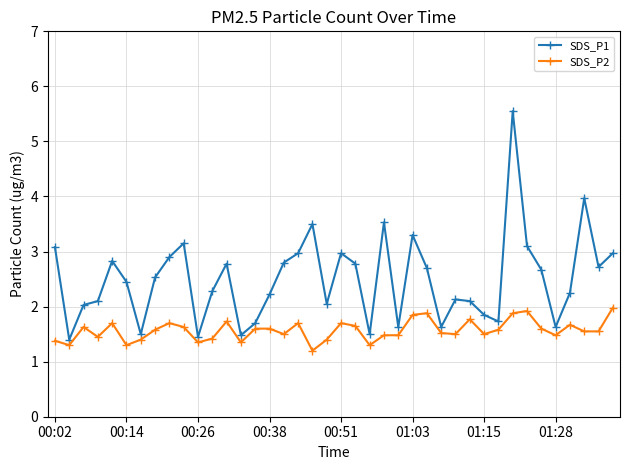

What is the average value of the SDS_P1 series?

2.5